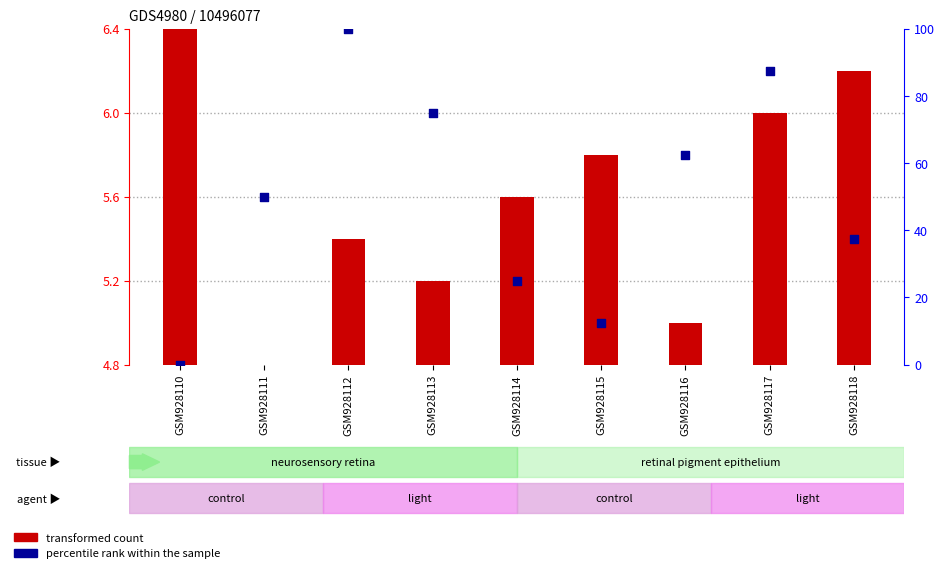

What are all the series names shown in the legend?

transformed count, percentile rank within the sample